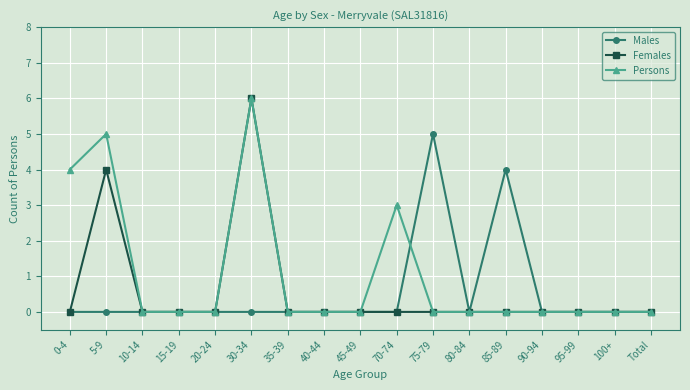

What are all the series names shown in the legend?

Males, Females, Persons